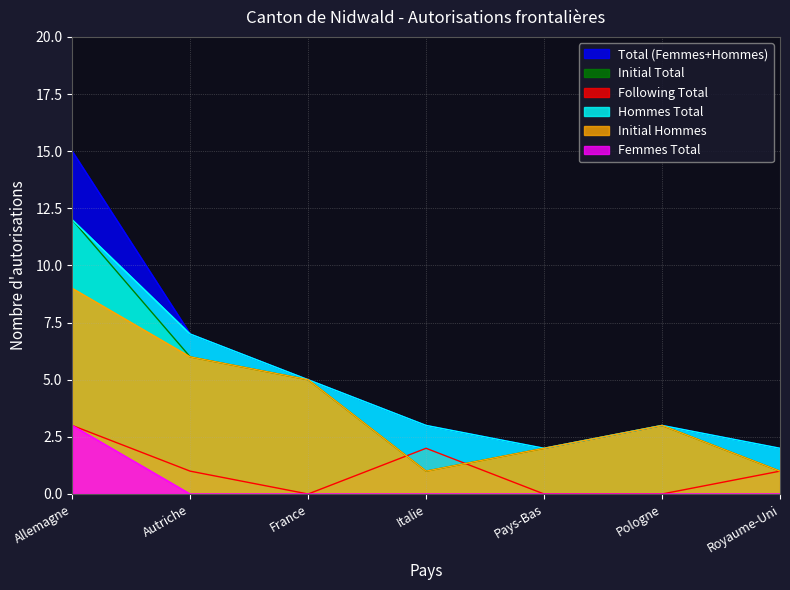

Does the chart have visible grid lines?

Yes